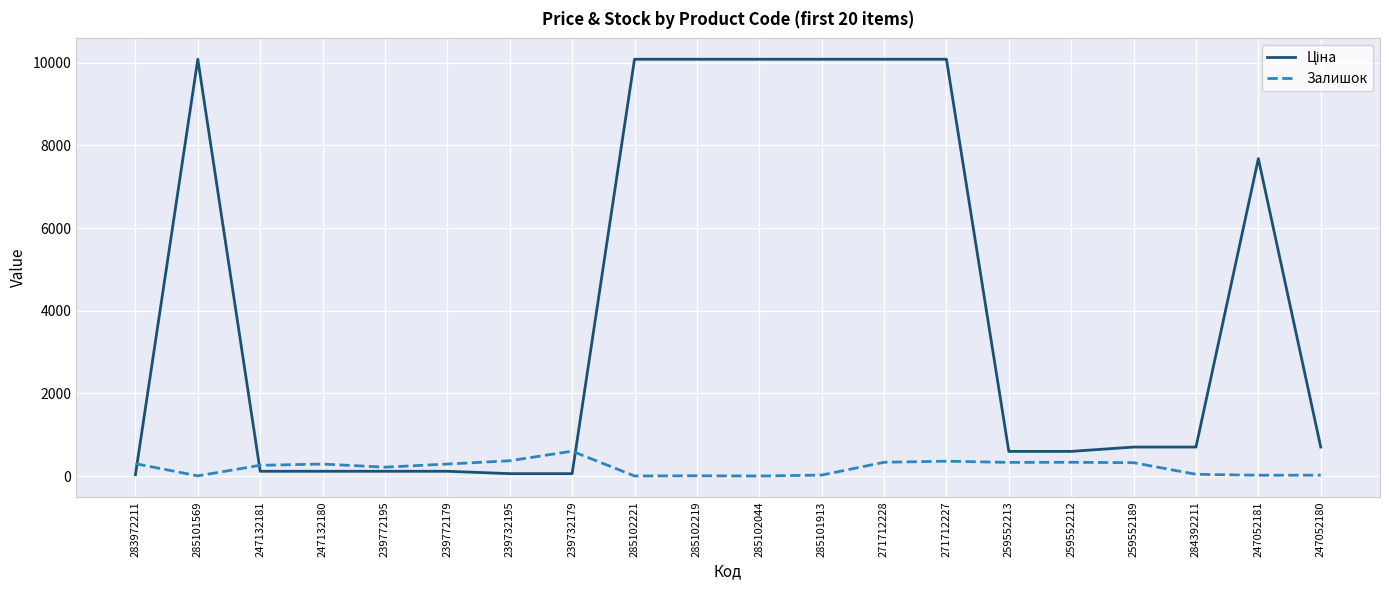

What is the total value across all series at 259552213?

926.5